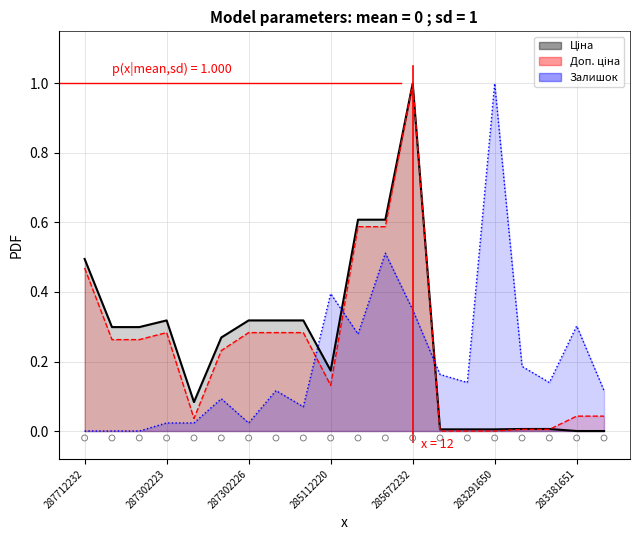

What is the total value across all series at 287692233?

0.6